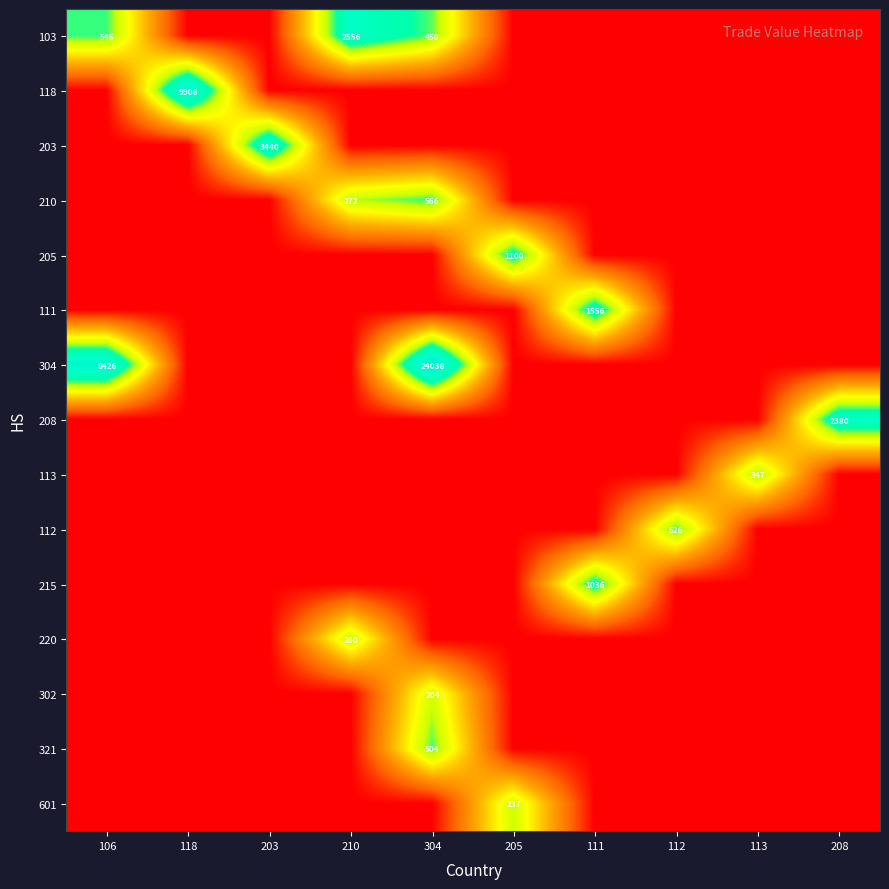

Is it true that 302 equals 111 at 304?

False